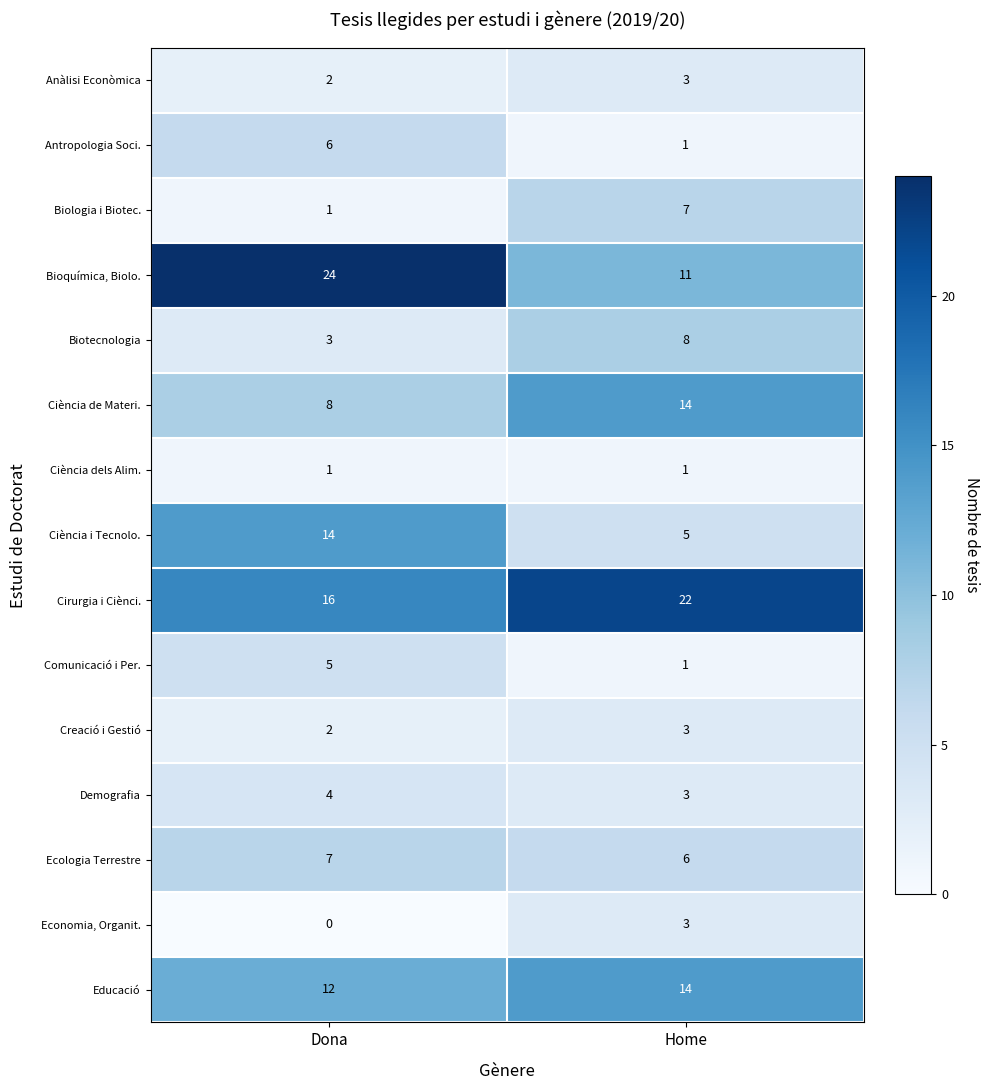

At which label is Economia, Organit. closest to 1?

Dona